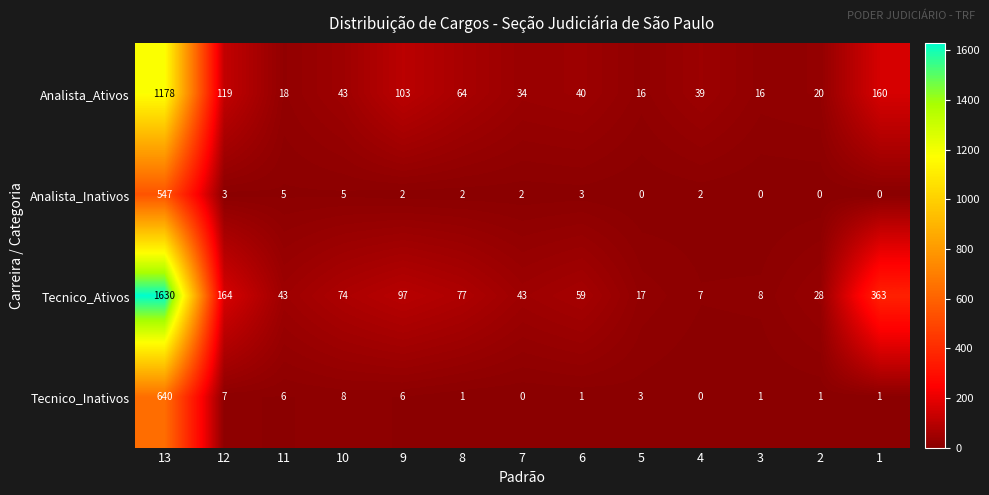

What is the spread (max minus min) of values at 11?

38